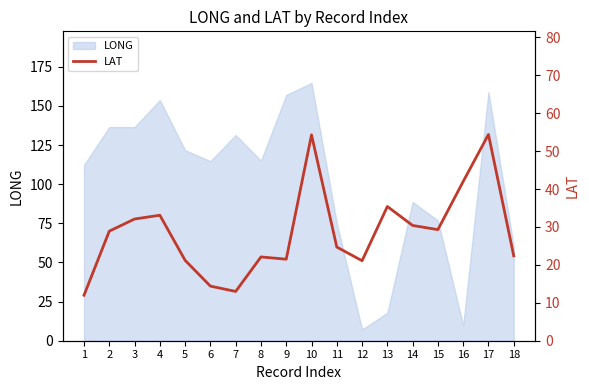

Is it true that the value at 16 is 61.1?

False